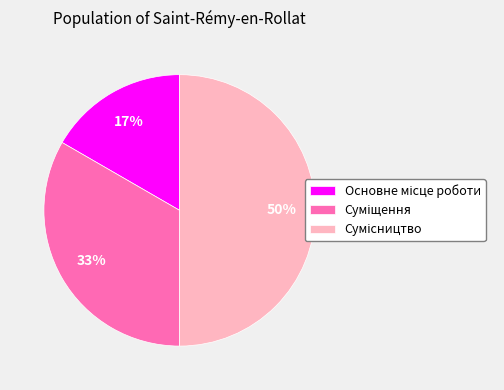

To the nearest percent, what is the difference between the largest and smallest slice percentages?

33%